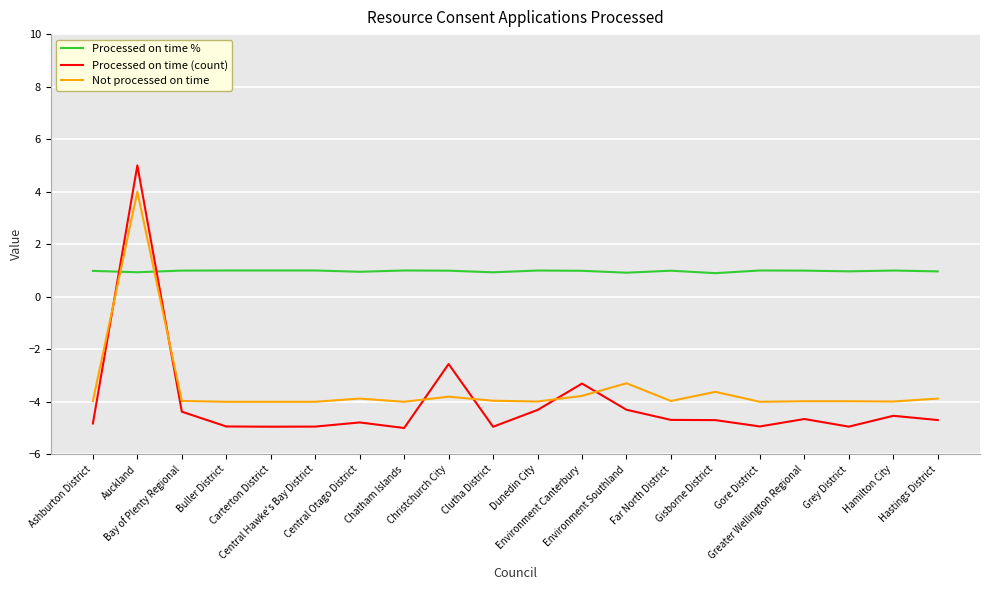

How many lines are shown in the chart?

3